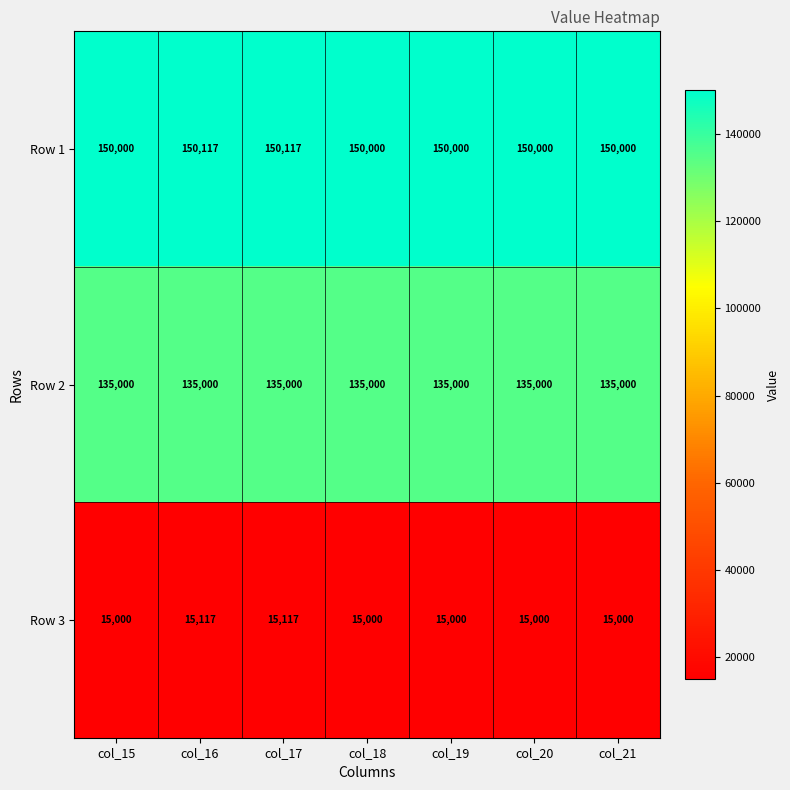

Reading left to right, transcribe all the data shown in this chart.

Row 1: col_15=150000	col_16=150117	col_17=150117	col_18=150000	col_19=150000	col_20=150000	col_21=150000
Row 2: col_15=135000	col_16=135000	col_17=135000	col_18=135000	col_19=135000	col_20=135000	col_21=135000
Row 3: col_15=15000	col_16=15117	col_17=15117	col_18=15000	col_19=15000	col_20=15000	col_21=15000